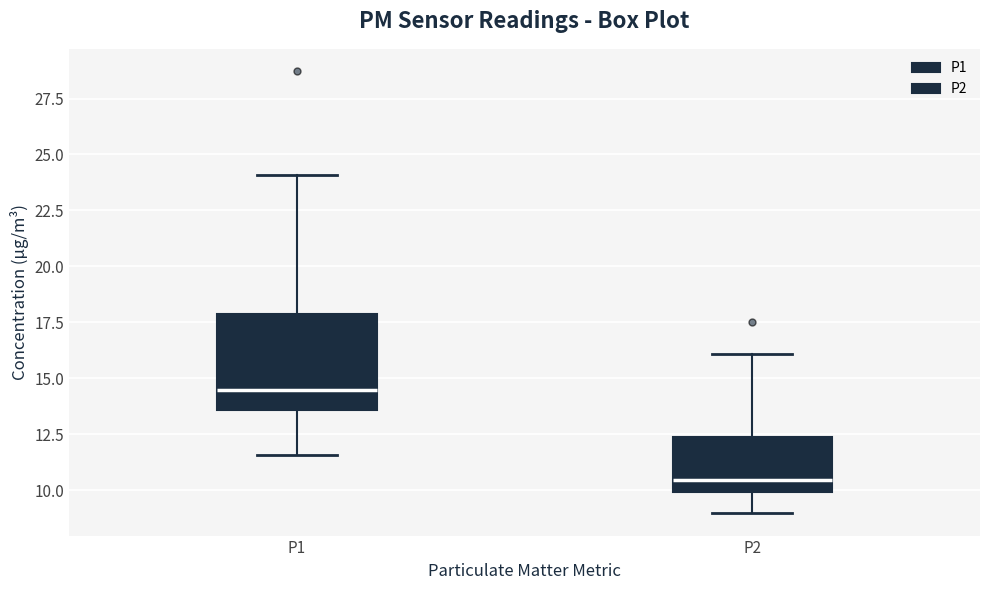

Reading left to right, read every box against the y-axis: the position of its median line, the range the box covers, and the ends of its whiskers. The values are not printed on the chart, so give them approximately, as read against the axis.

P1: median 14.5, box 13.5 to 18.0, whiskers 11.5 to 24.0
P2: median 10.5, box 10.0 to 12.5, whiskers 9.0 to 16.0